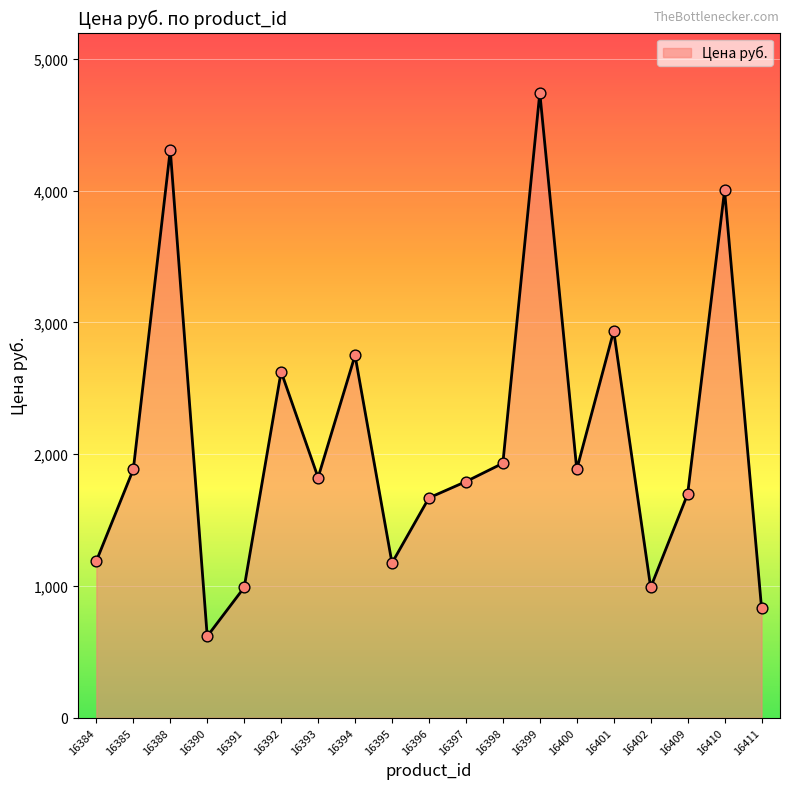

What is the ratio of the value at 16411 to the value at 16409?

0.5